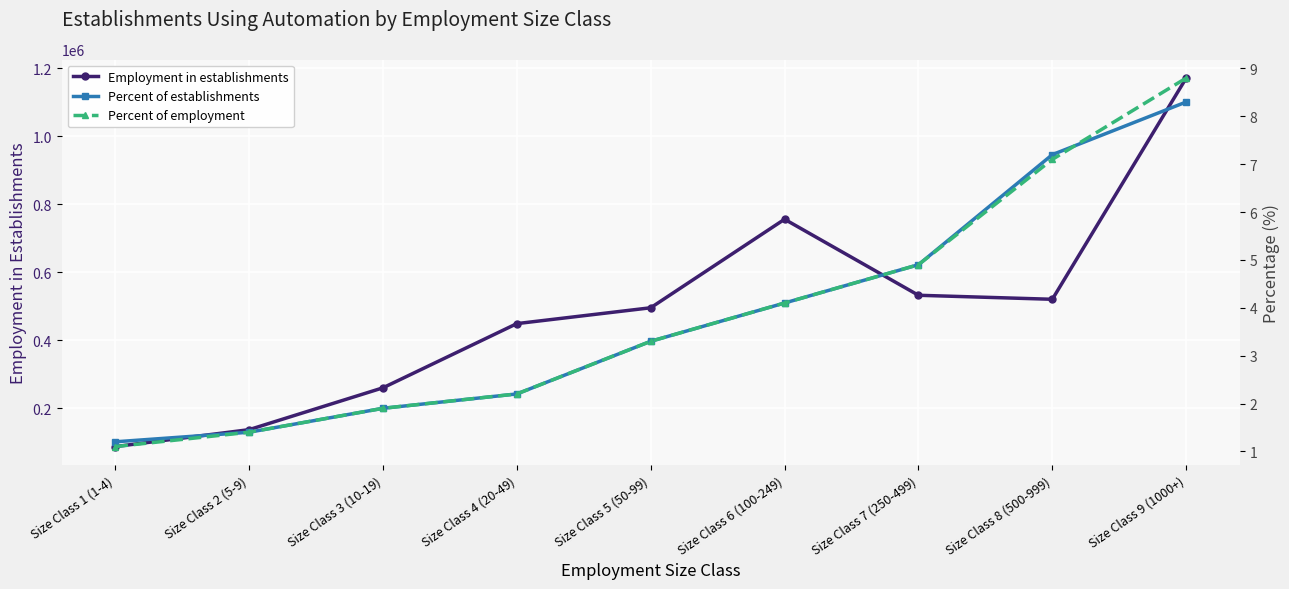

True or false: Percent of employment and Employment in establishments intersect in this chart.

False